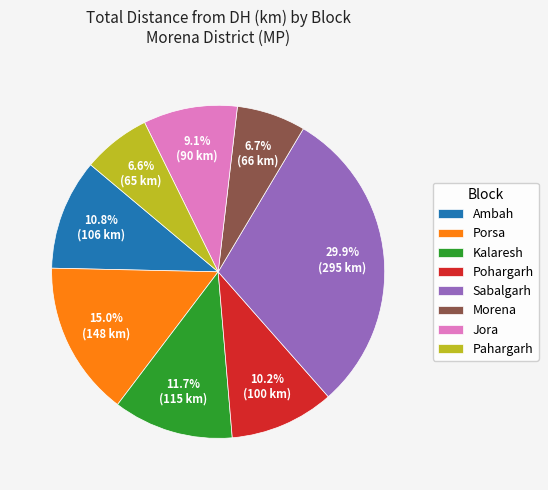

What percentage is NOT represented by Kalaresh?

88.3%